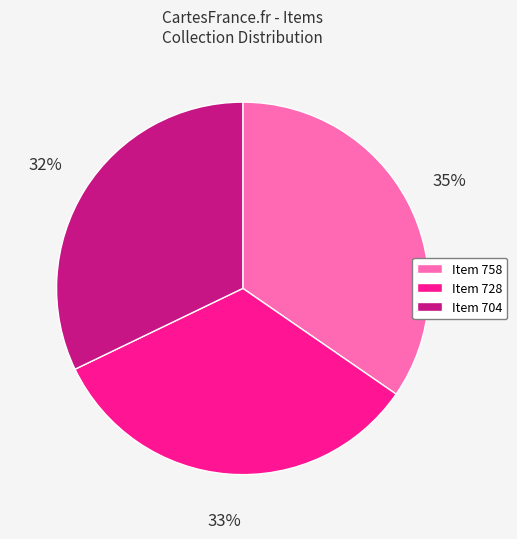

Is it true that Item 704 is 32% of the pie?

True